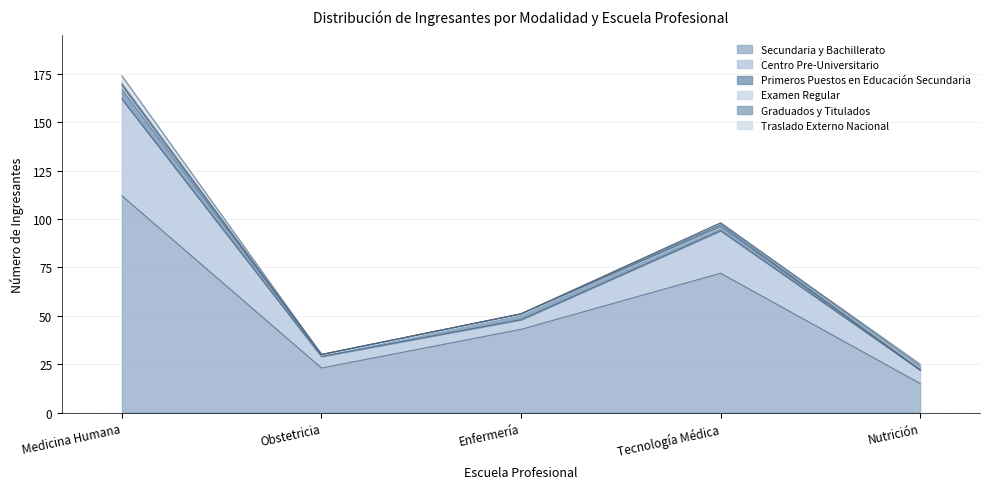

How many lines are shown in the chart?

6